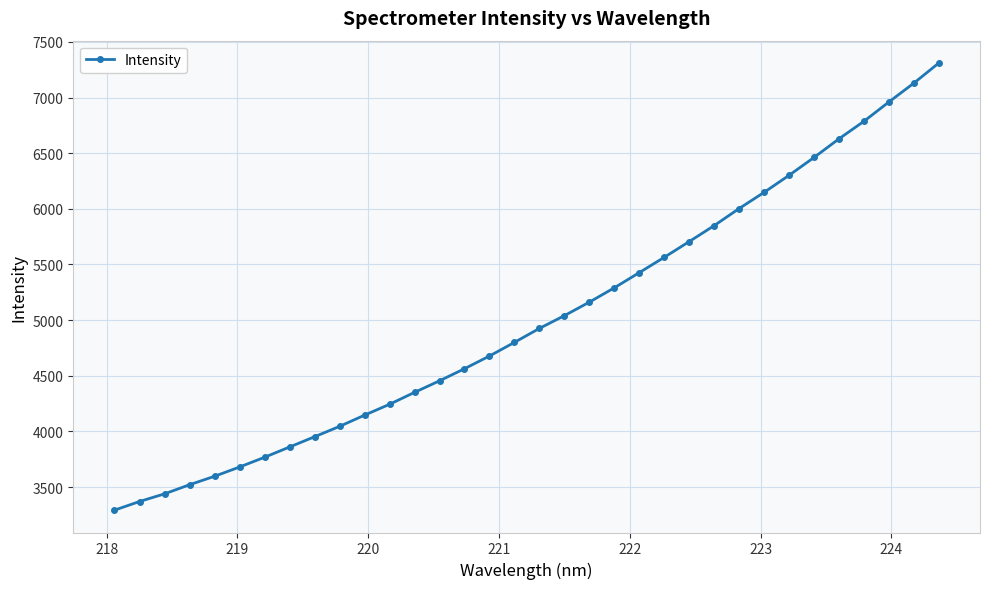

What is the greatest value displayed?

7310.1